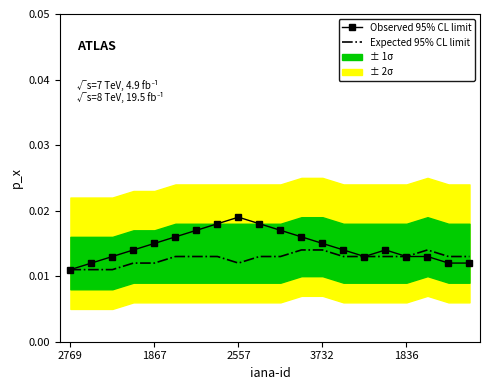

Reading right to left, extract all data points from this chart.

Expected 95% CL limit: 0.0	0.0	0.0	0.0	0.0	0.0	0.0	0.0	0.0	0.0	0.0	0.0	0.0	0.0	0.0	0.0	0.0	0.0	0.0	0.0
Observed 95% CL limit: 0.0	0.0	0.0	0.0	0.0	0.0	0.0	0.0	0.0	0.0	0.0	0.0	0.0	0.0	0.0	0.0	0.0	0.0	0.0	0.0